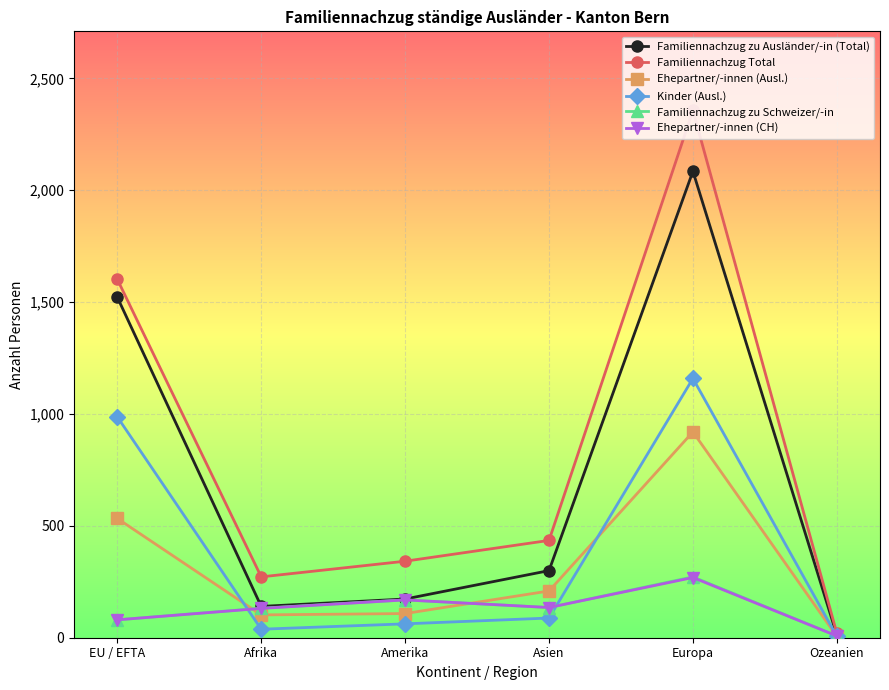

True or false: Ehepartner/-innen (Ausl.) and Kinder (Ausl.) cross at least once.

True